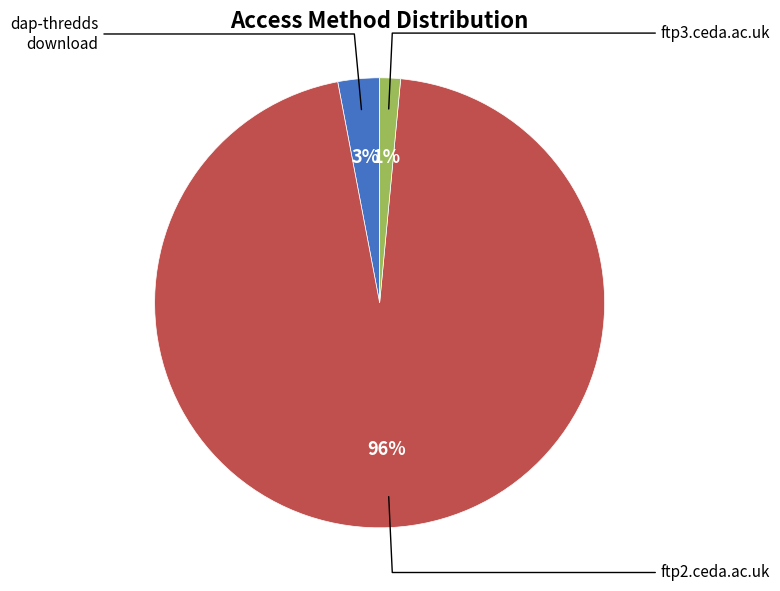

Does any single category account for the majority?

Yes